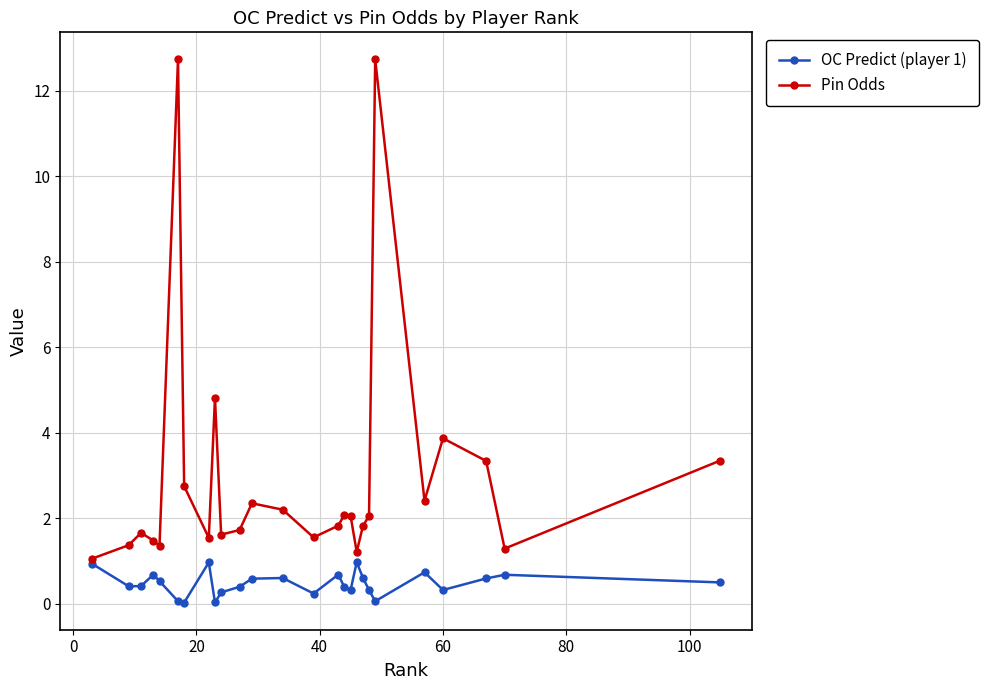

What is the greatest value displayed?

12.7